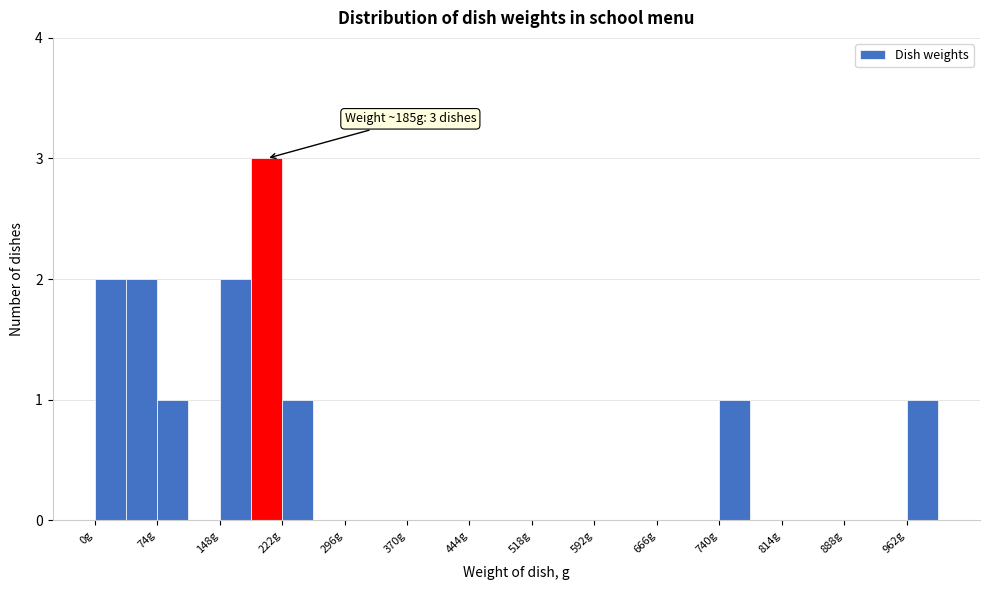

Around what value on the x-axis is the tallest bar? Give the approximate position of its centre, as read against the axis.

200